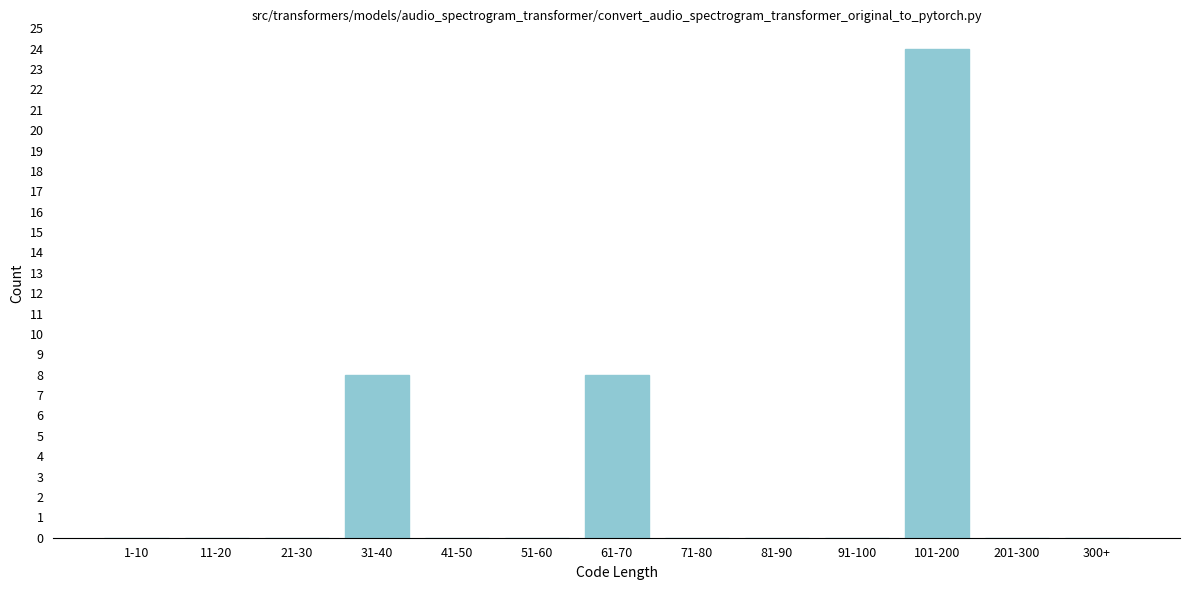

Reading right to left, extract all data points from this chart.

300+=0	201-300=0	101-200=24	91-100=0	81-90=0	71-80=0	61-70=8	51-60=0	41-50=0	31-40=8	21-30=0	11-20=0	1-10=0